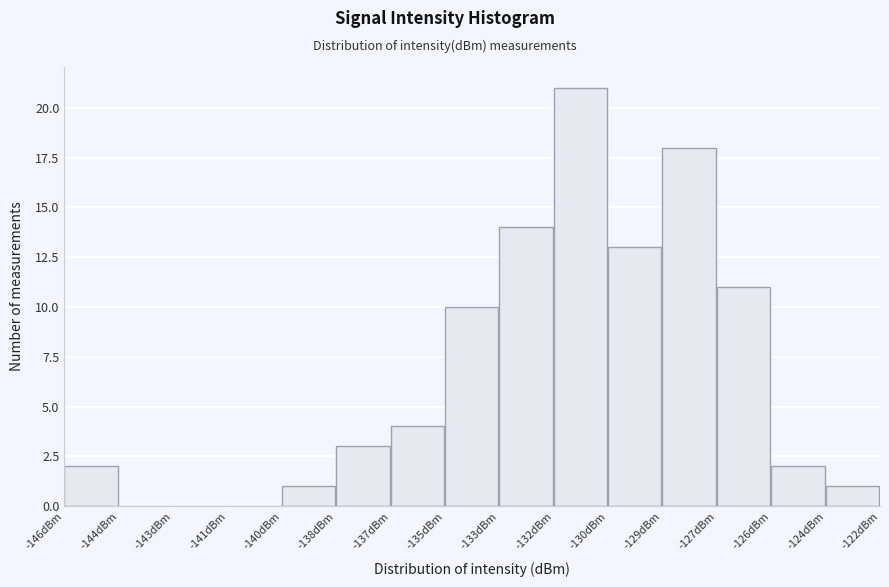

Reading left to right, what are all the values shown in this chart?

-146dBm=2	-144dBm=0	-143dBm=0	-141dBm=0	-140dBm=1	-138dBm=3	-137dBm=4	-135dBm=10	-133dBm=14	-132dBm=21	-130dBm=13	-129dBm=18	-127dBm=11	-126dBm=2	-124dBm=1